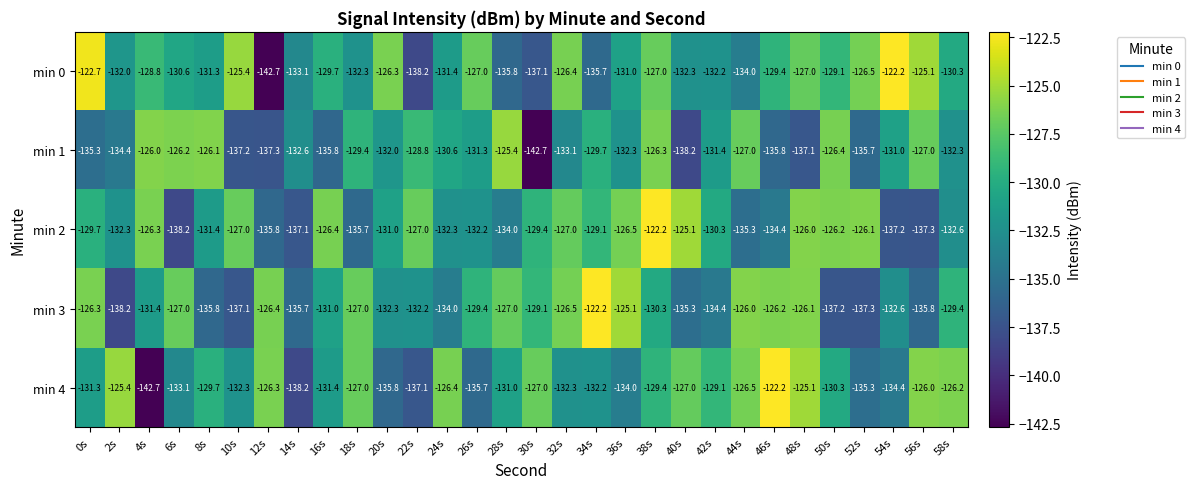

What is the greatest value displayed?

-122.2